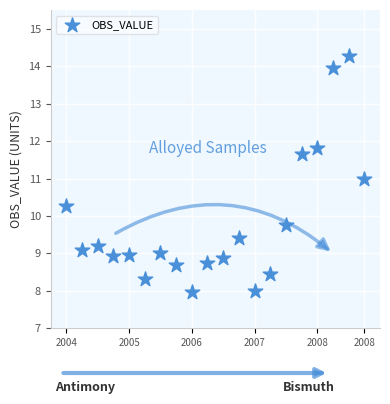

What is the range of Y values (max minus min)?

6.3